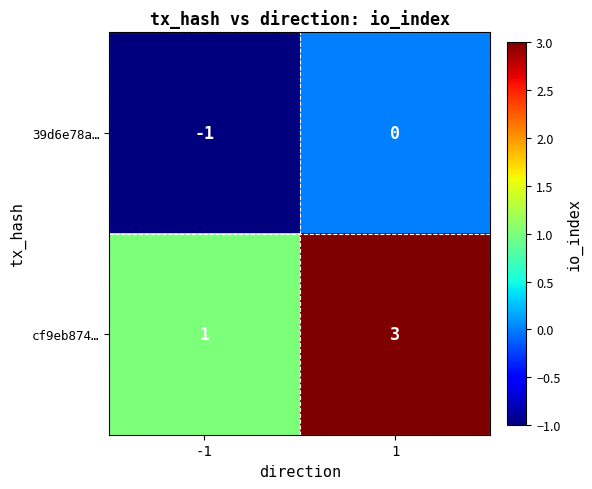

What is the total value across all series at 1?

3